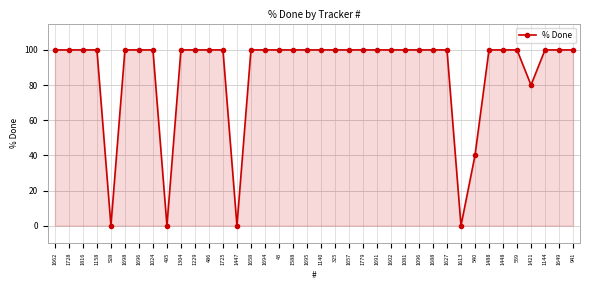

Reading right to left, transcribe all the data shown in this chart.

941=100	1649=100	1144=100	1421=80	559=100	1448=100	1488=100	540=40	1613=0	1627=100	1688=100	1096=100	1081=100	1602=100	1691=100	1779=100	1657=100	325=100	1140=100	1695=100	1588=100	43=100	1694=100	1658=100	1447=0	1725=100	486=100	1229=100	1304=100	495=0	1024=100	1696=100	1698=100	528=0	1158=100	1816=100	1728=100	1662=100